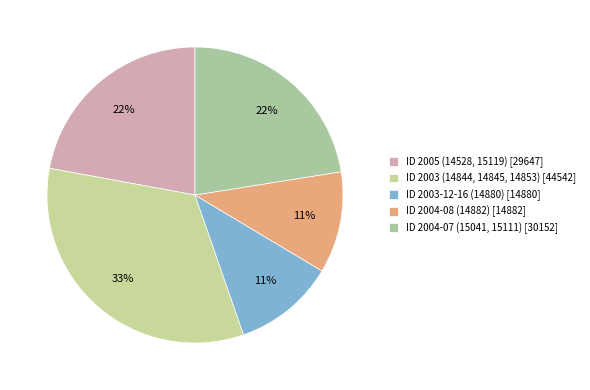

How many slices are in this pie chart?

5